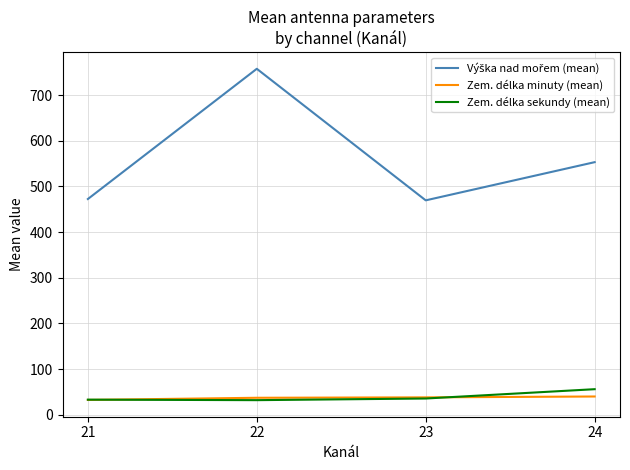

What is the smallest value displayed?

32.0